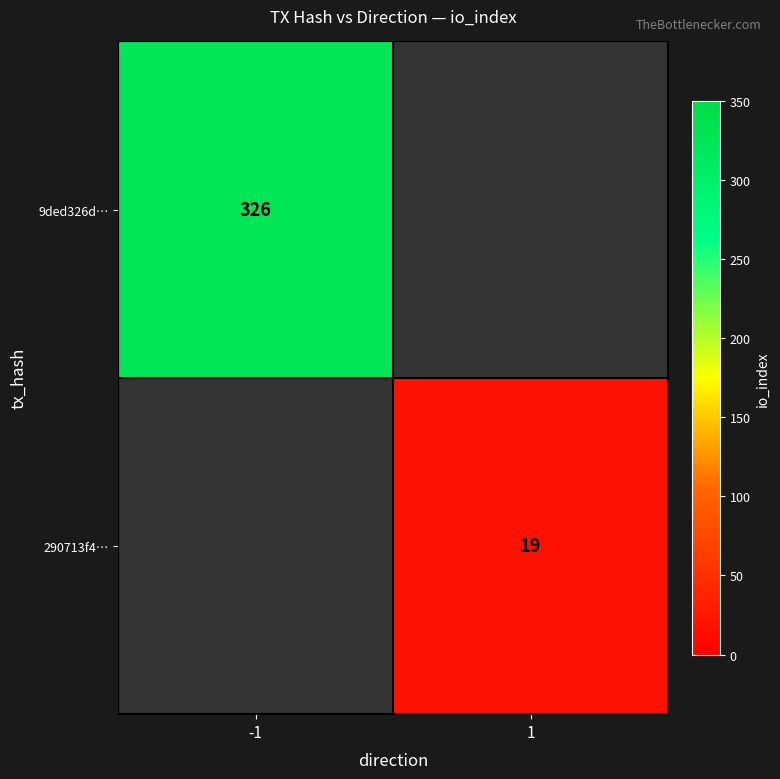

True or false: 9ded326d… has a value of 516 at -1.

False